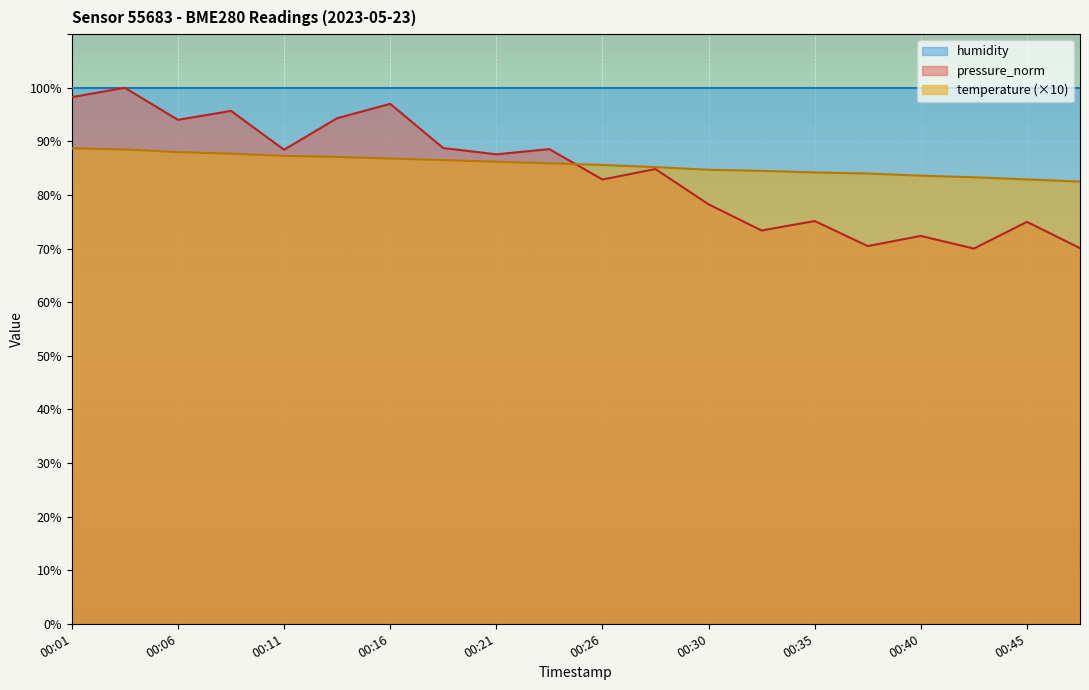

What is the total value across all series at 00:35?

259.3